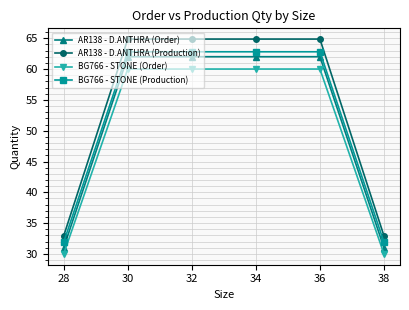

What is the average value of the BG766 - STONE (Production) series?

52.5